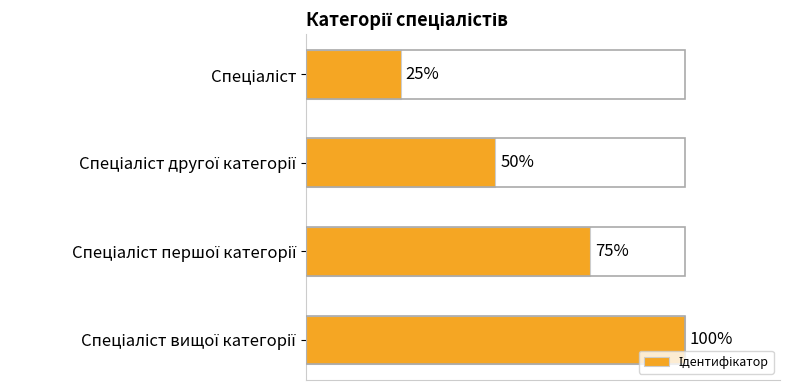

Does the chart contain any negative values?

No